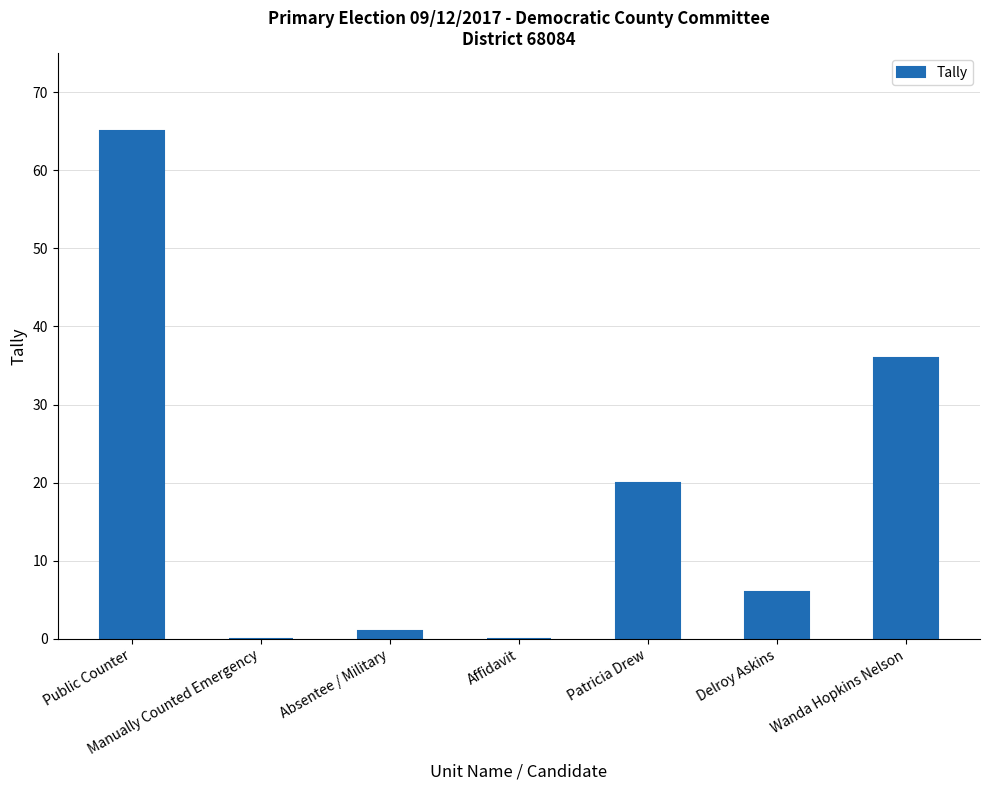

Which has a higher value, Wanda Hopkins Nelson or Affidavit?

Wanda Hopkins Nelson